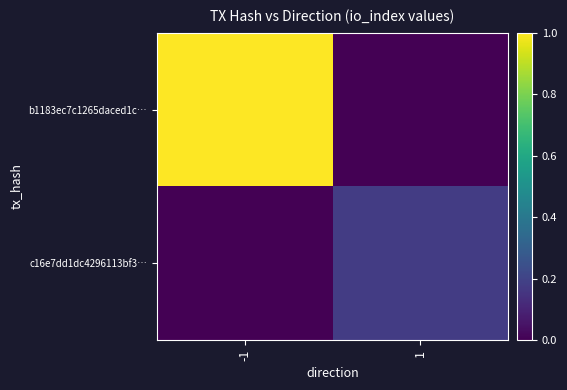

Reading left to right, what are all the values shown in this chart?

b1183ec7c1265daced1c…: -1=1.0	1=0.0
c16e7dd1dc4296113bf3…: -1=0.0	1=0.2